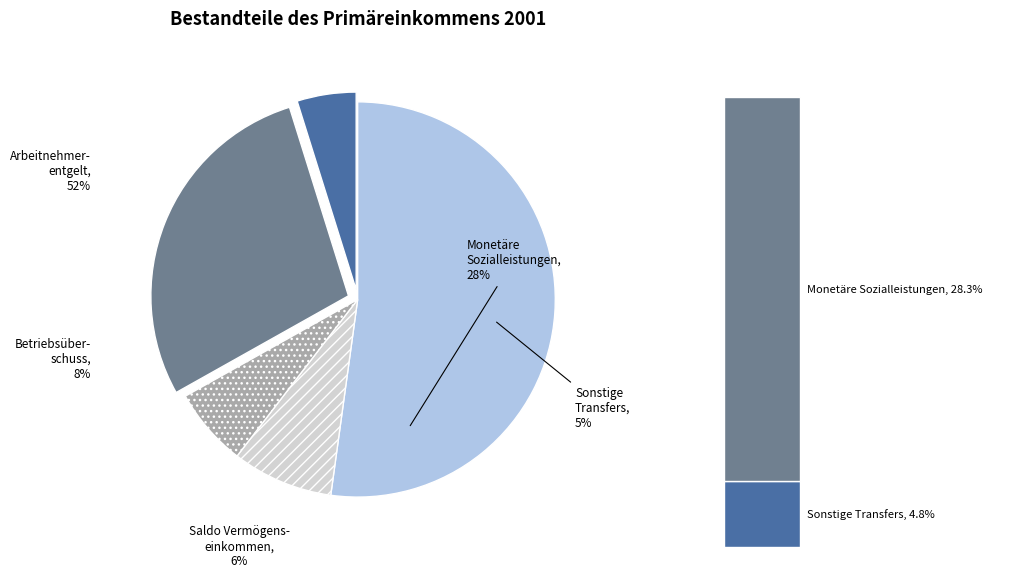

Which category has the biggest portion of the pie?

Empfangenes Arbeitnehmerentgelt